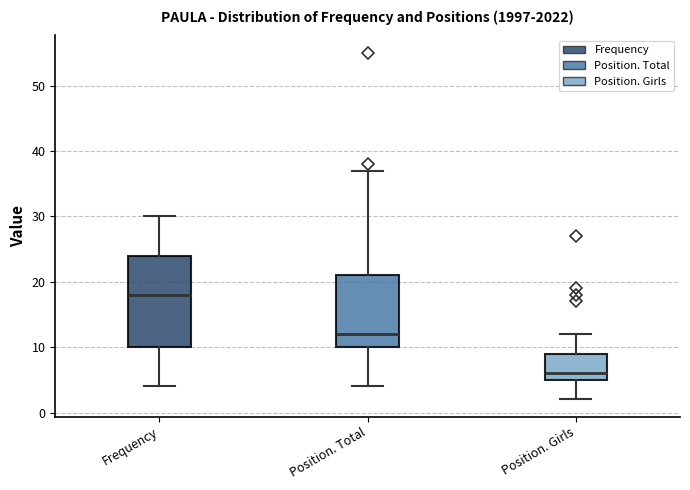

Reading left to right, read every box against the y-axis: the position of its median line, the range the box covers, and the ends of its whiskers. The values are not printed on the chart, so give them approximately, as read against the axis.

Frequency: median 18, box 10 to 24, whiskers 4 to 30
Position. Total: median 12, box 10 to 21, whiskers 4 to 37
Position. Girls: median 6, box 5 to 9, whiskers 2 to 12